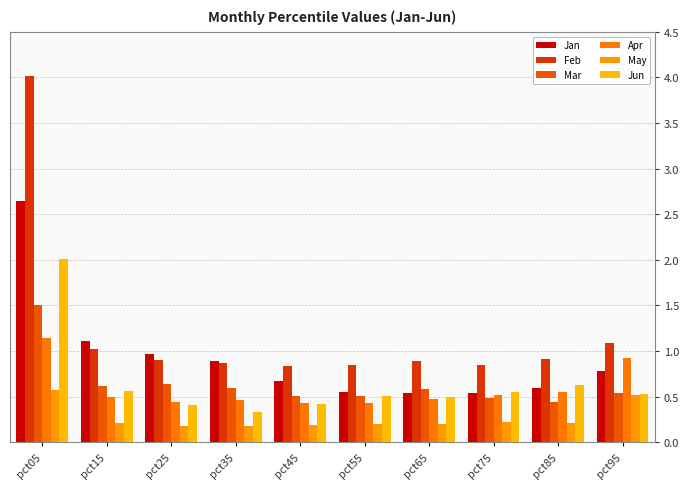

What are all the series names shown in the legend?

Jan, Feb, Mar, Apr, May, Jun